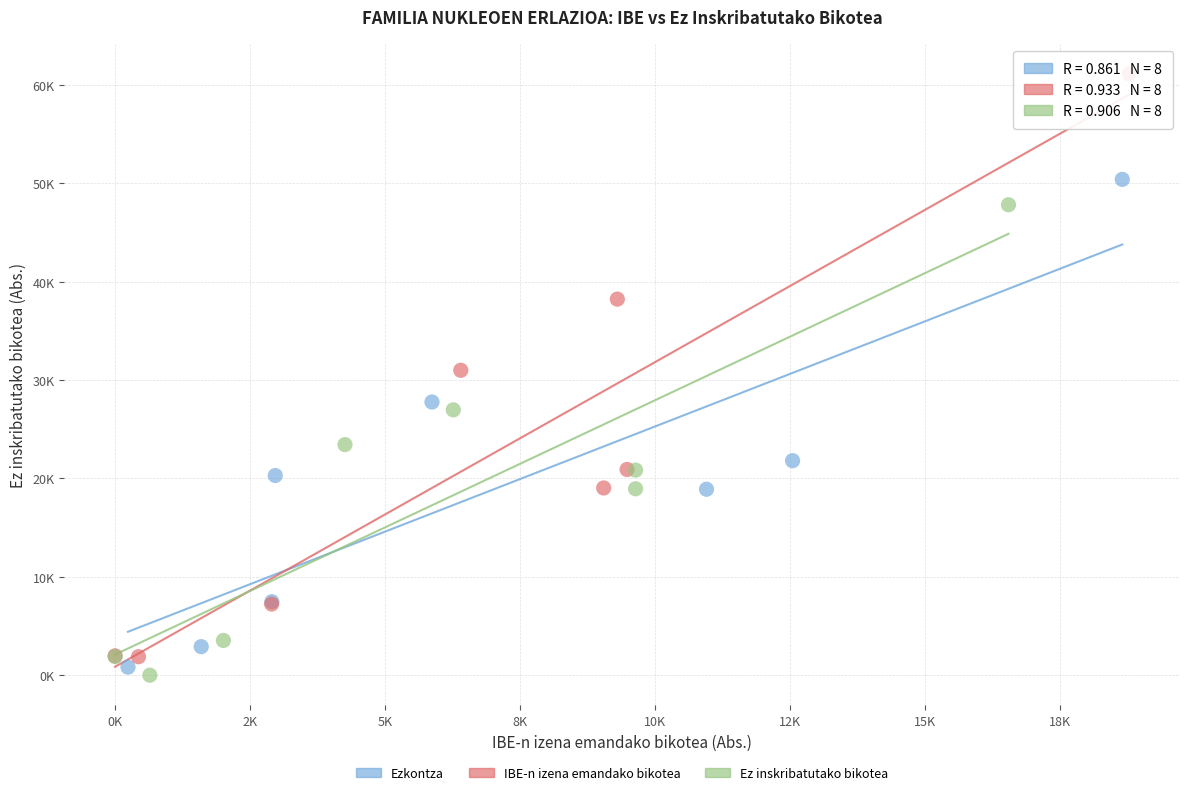

What are all the series names shown in the legend?

Ezkontza, IBE-n izena emandako bikotea, Ez inskribatutako bikotea